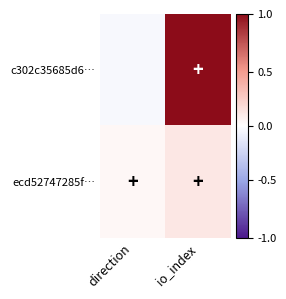

Which category has the highest value across all series?

io_index